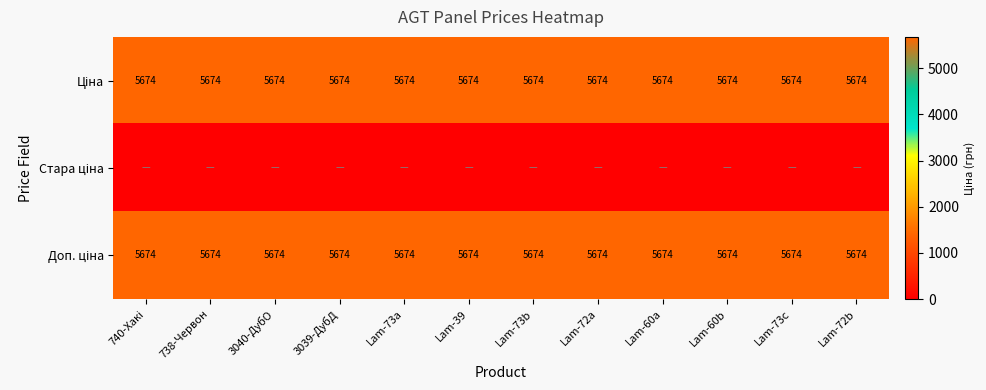

What is the total value across all series at Lam-60a?

11347.6